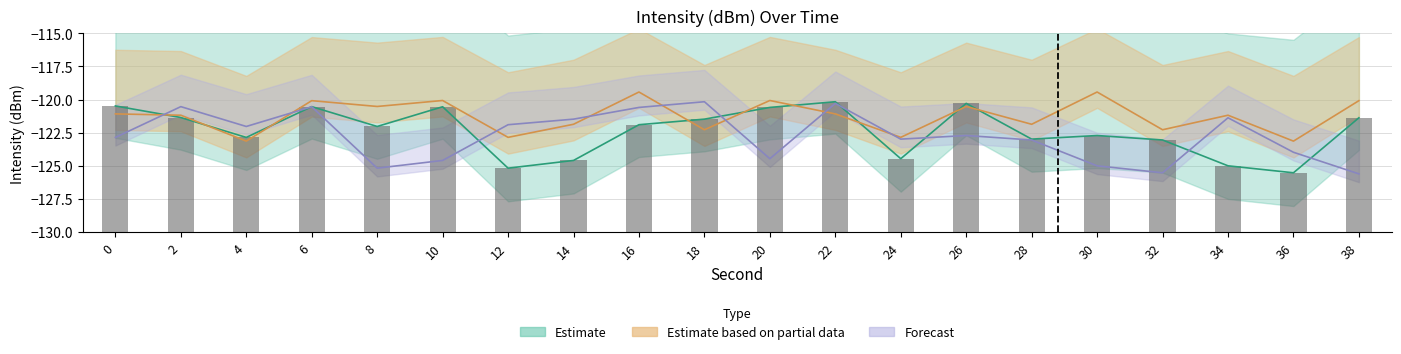

How many groups of bars are there?

20